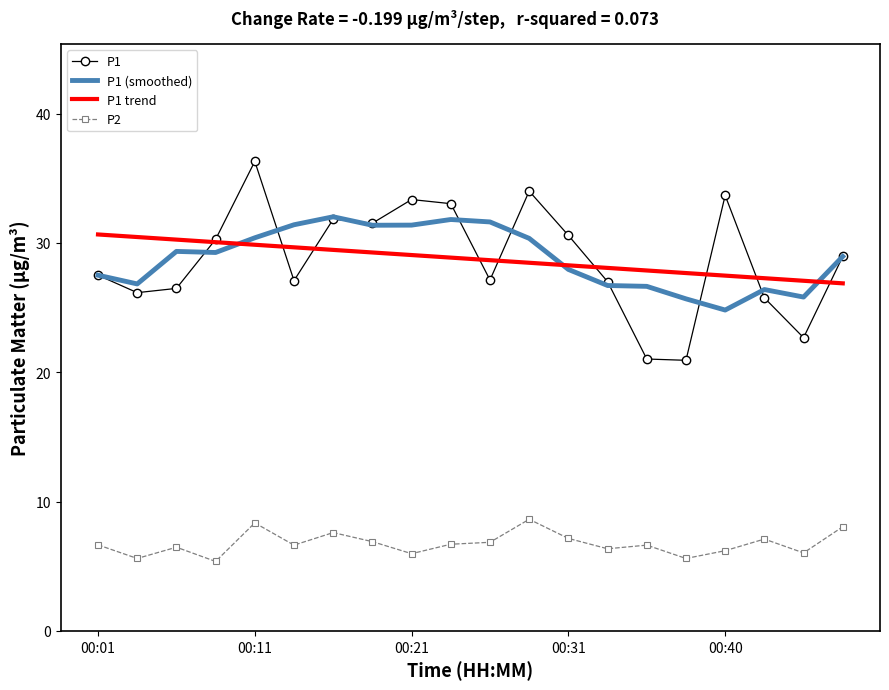

What is the lowest value of the P1 trend series?

26.9